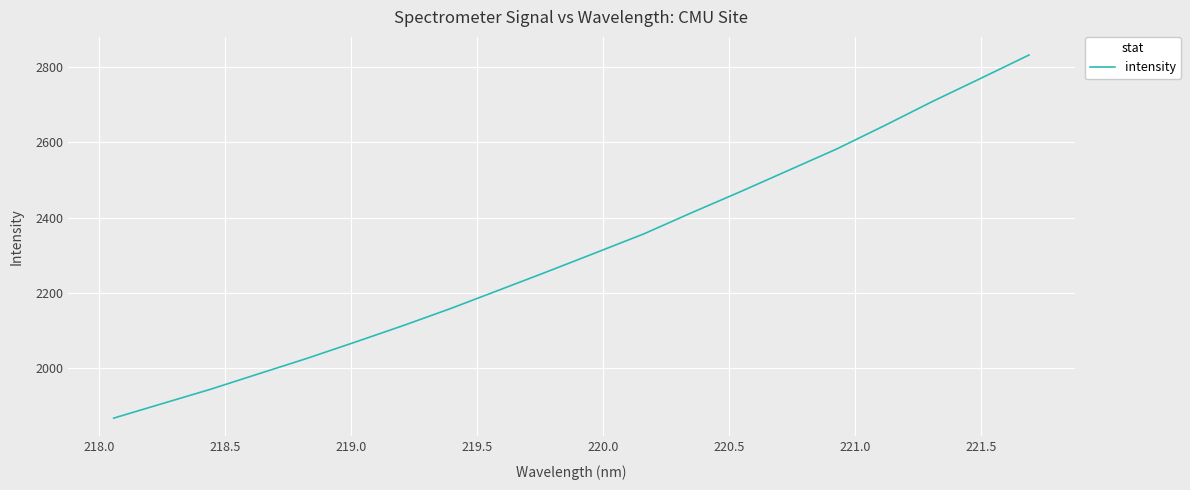

What is the greatest value displayed?

2831.8